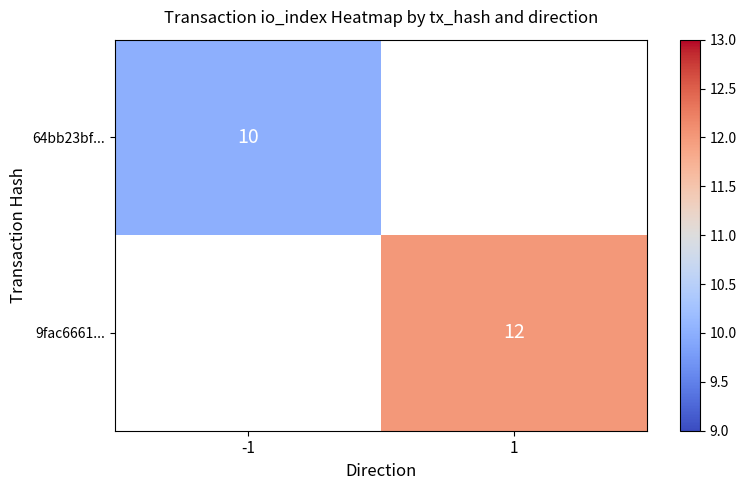

Is the value of 64bb23bf... at -1 greater than the value of 9fac6661... at 1?

No